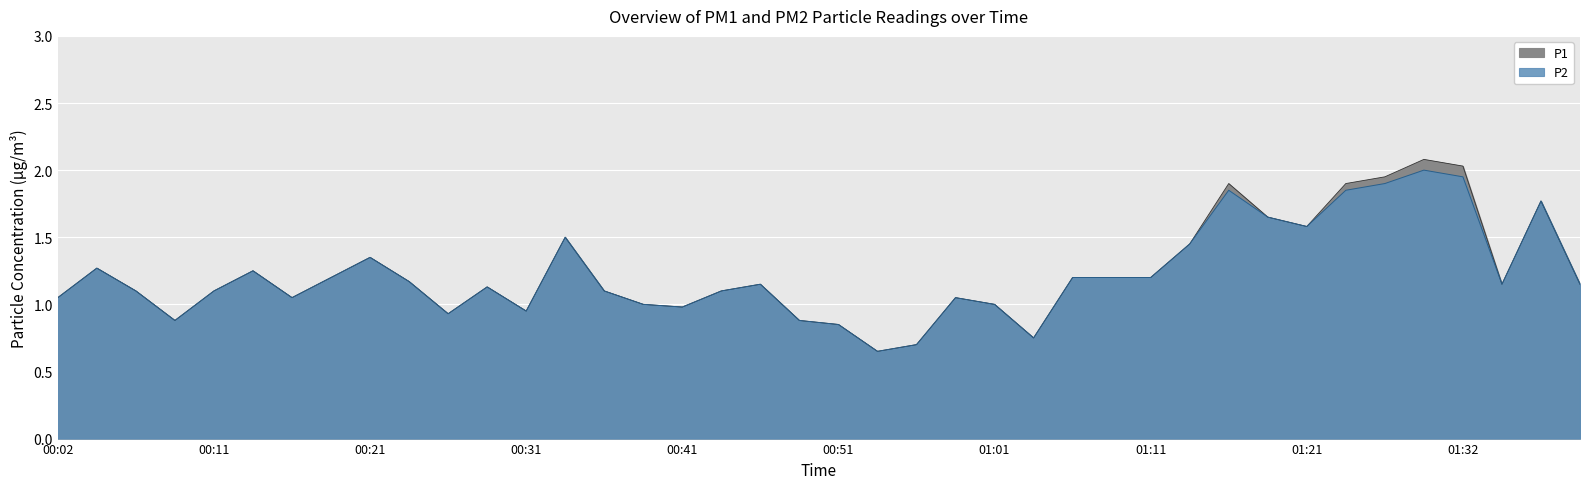

In P2, how many points are higher than both neighbors (excluding endpoints)?

10